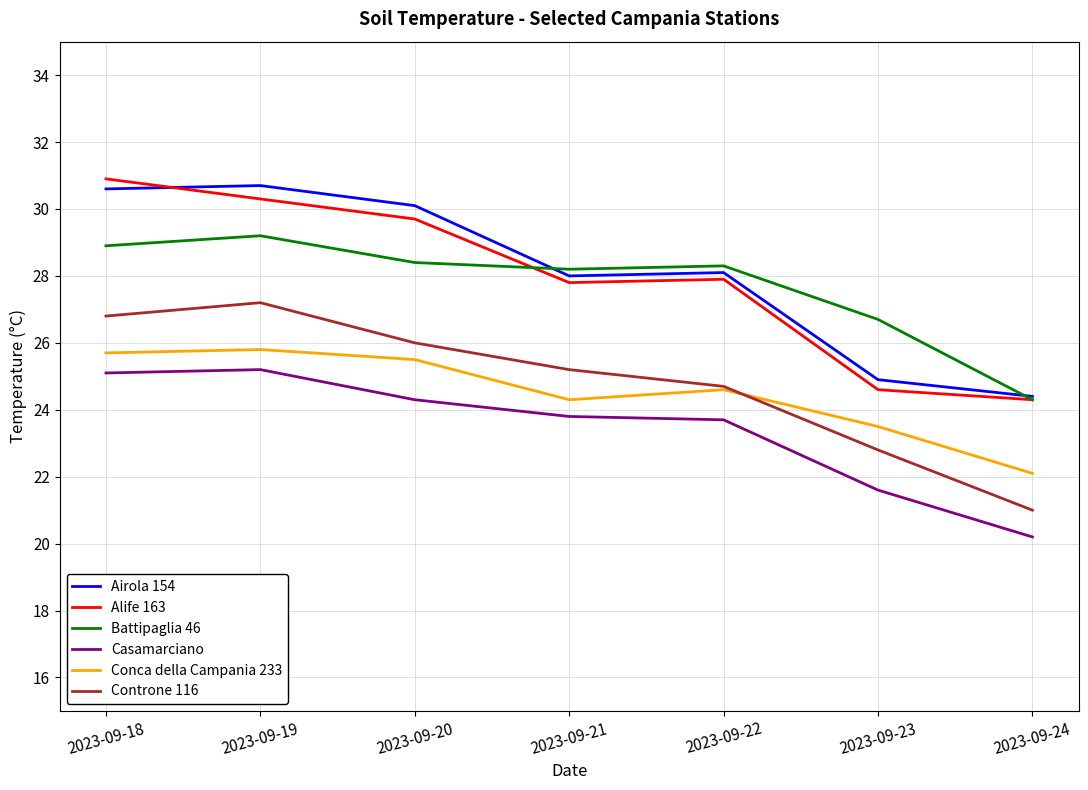

How many series are shown in this chart?

6